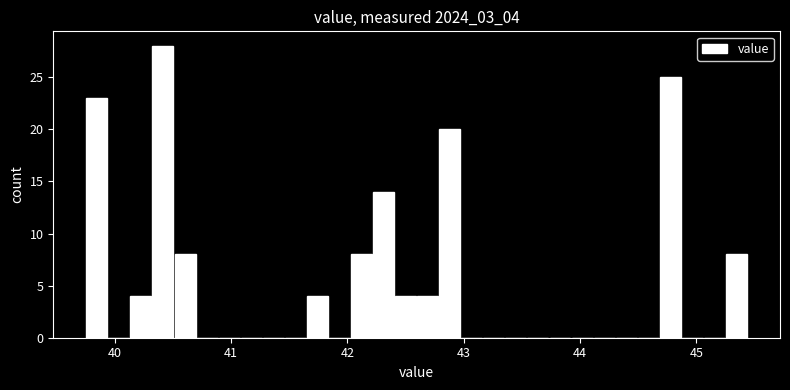

Read against the x-axis, roughly where is the centre of the tallest bar?

40.4